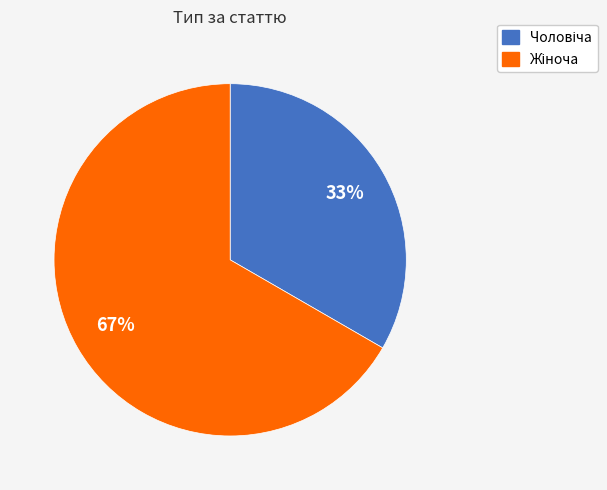

To the nearest percent, what is the average slice percentage?

50%